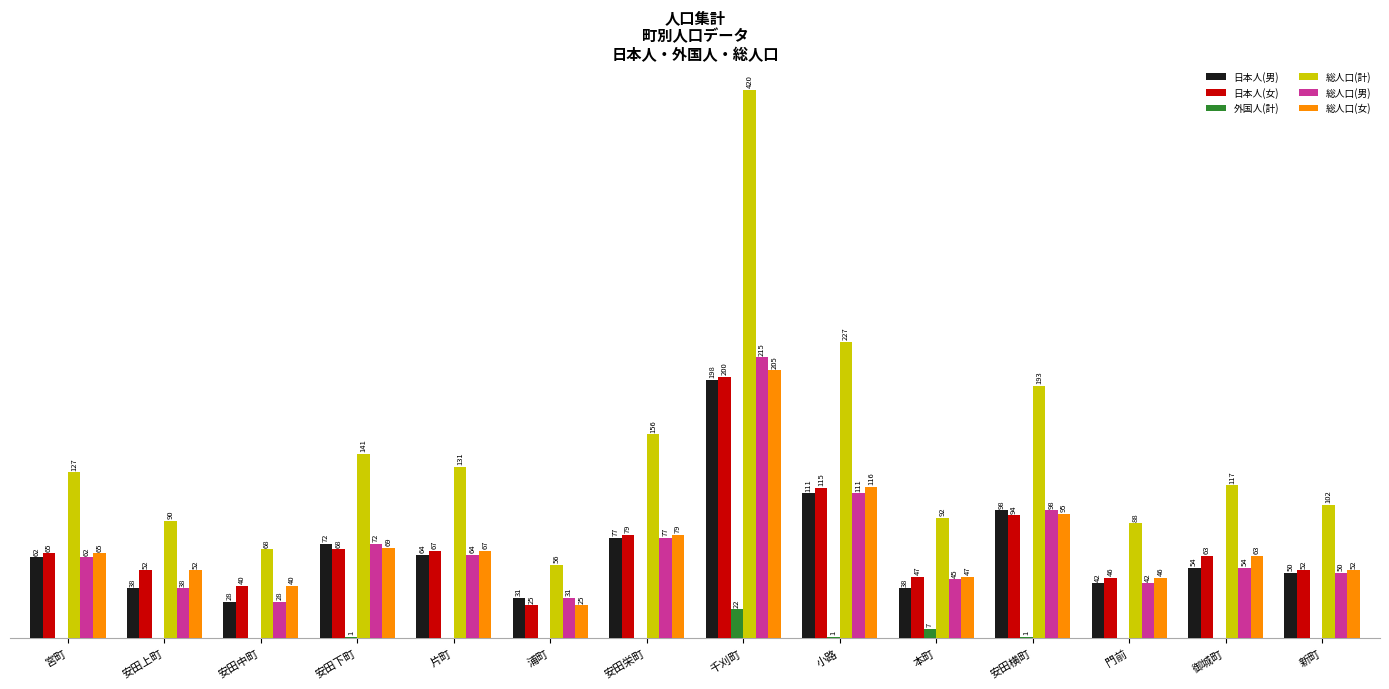

Which series changed the most between 千刈町 and 本町?

総人口(計)